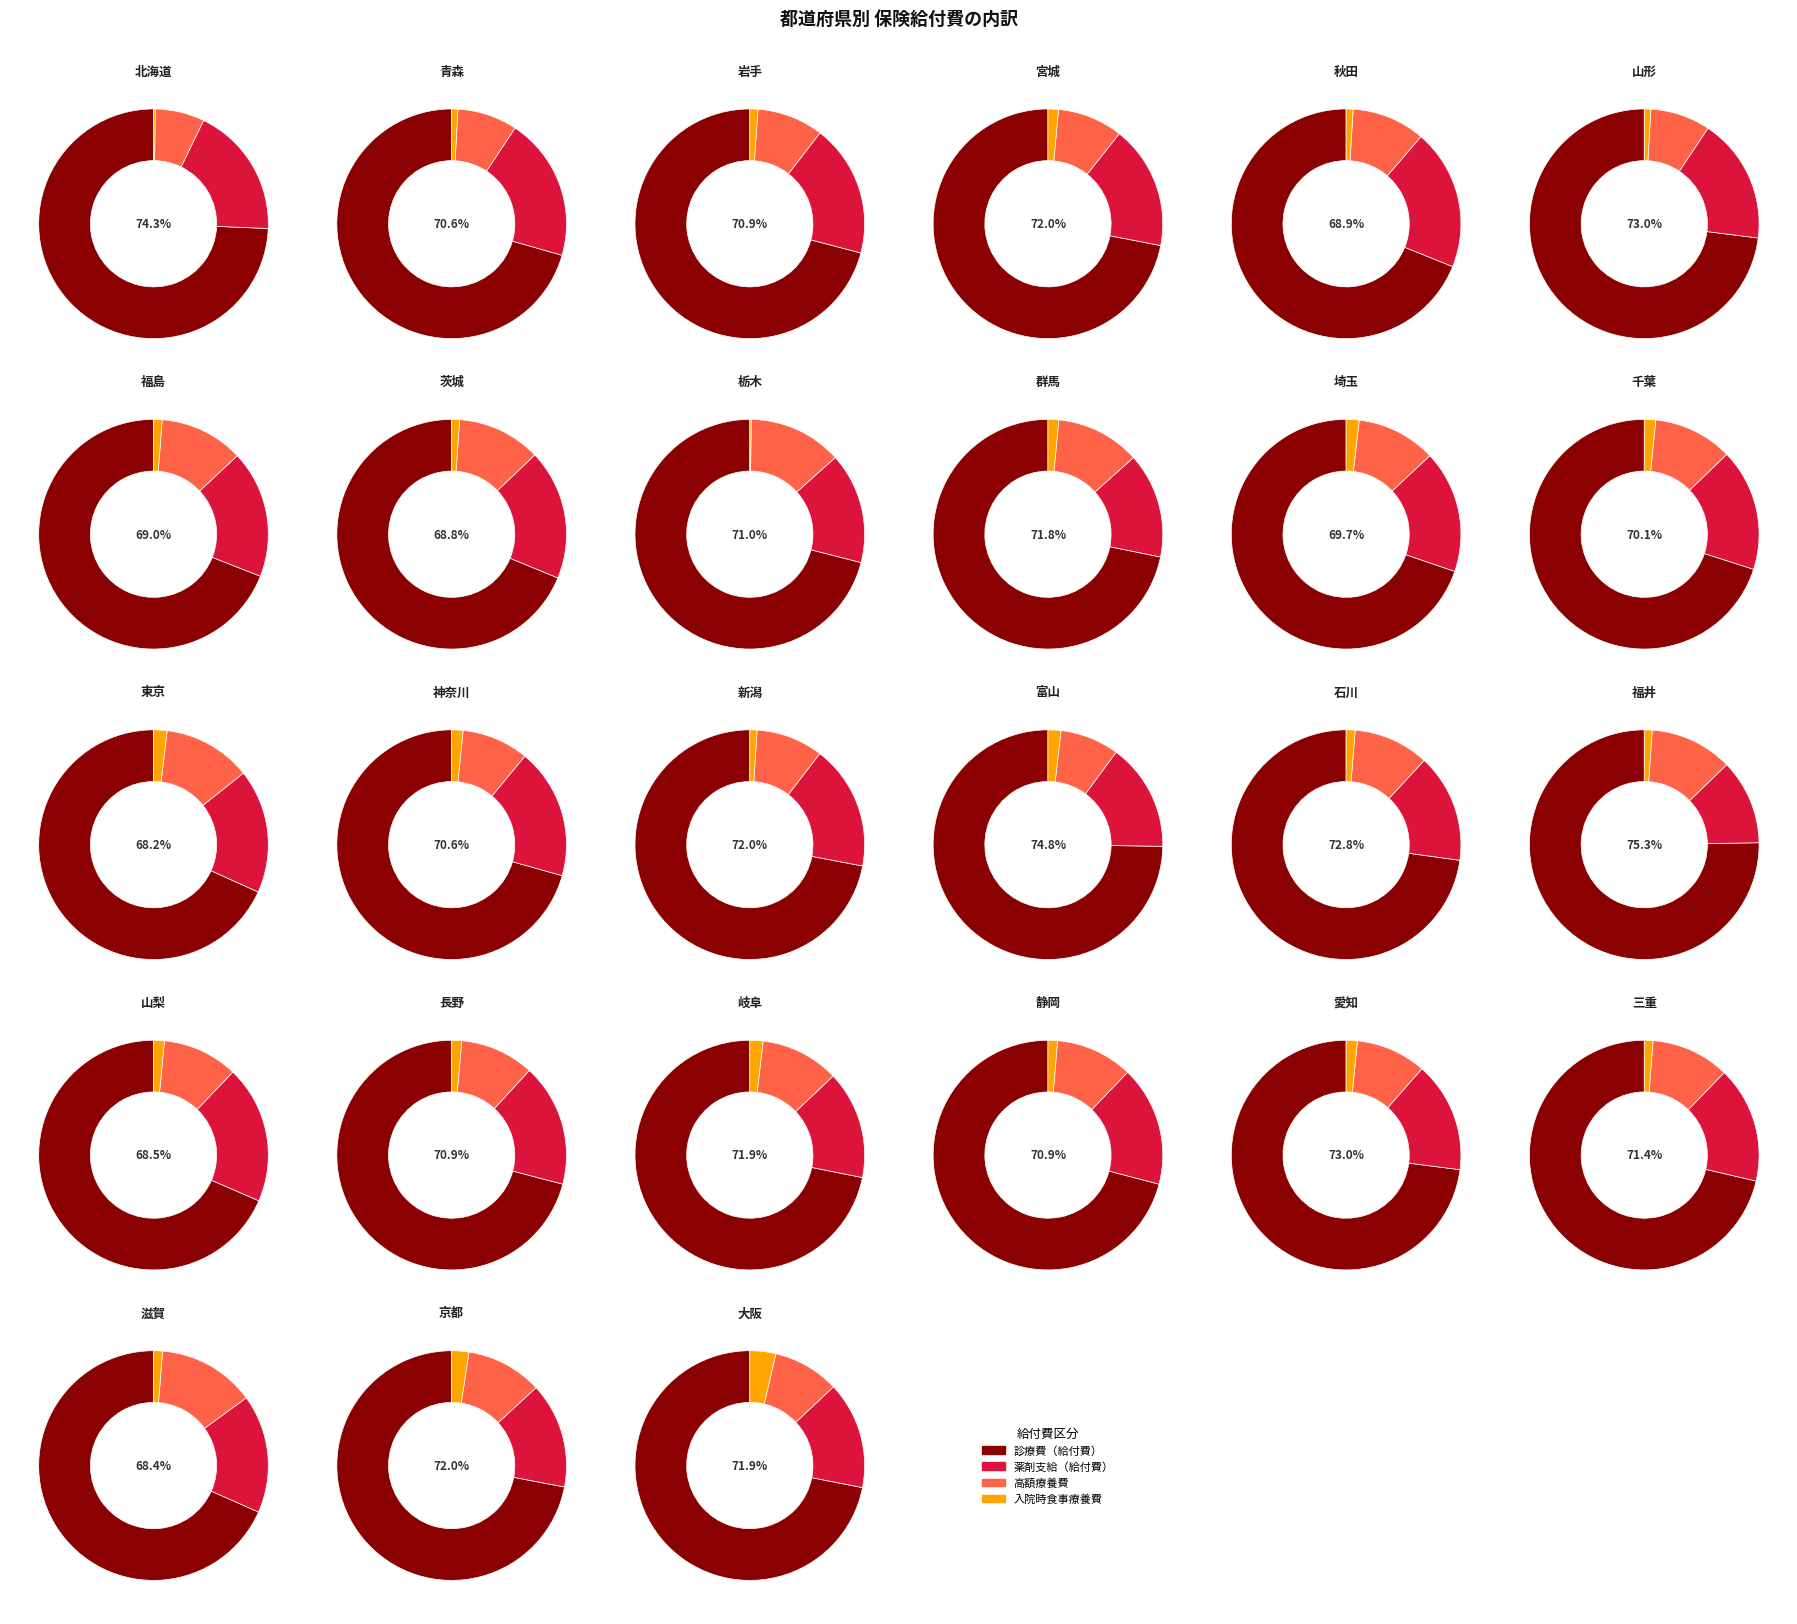

Rank the categories by 入院時食事療養費 value from lowest to highest.

栃木, 秋田, 福井, 山梨, 山形, 青森, 滋賀, 岩手, 北海道, 石川, 三重, 富山, 茨城, 新潟, 福島, 群馬, 長野, 宮城, 岐阜, 静岡, 千葉, 京都, 埼玉, 神奈川, 愛知, 東京, 大阪